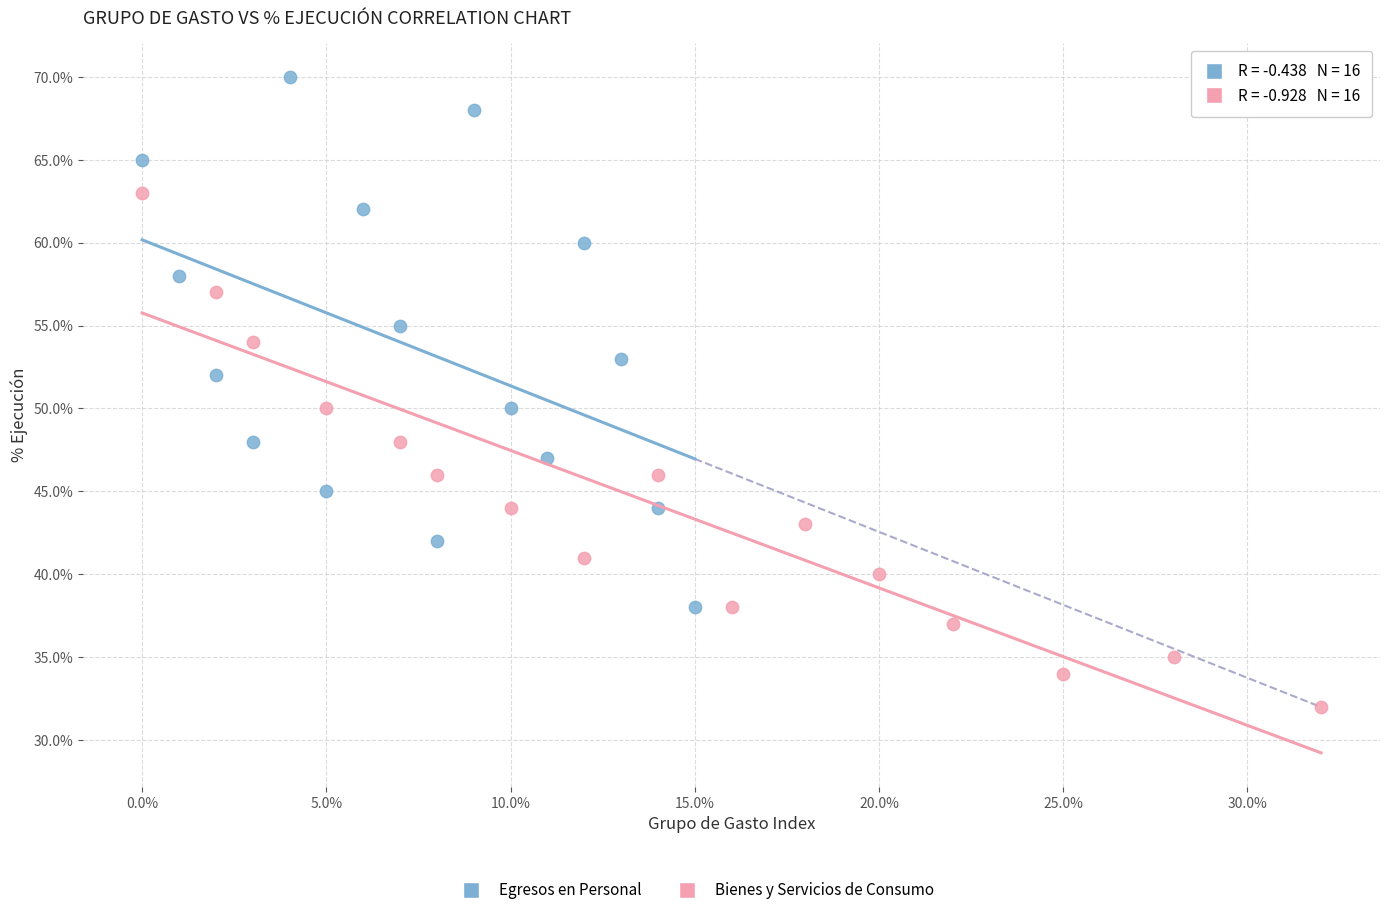

Which series has the largest Y range (max minus min)?

Egresos en Personal